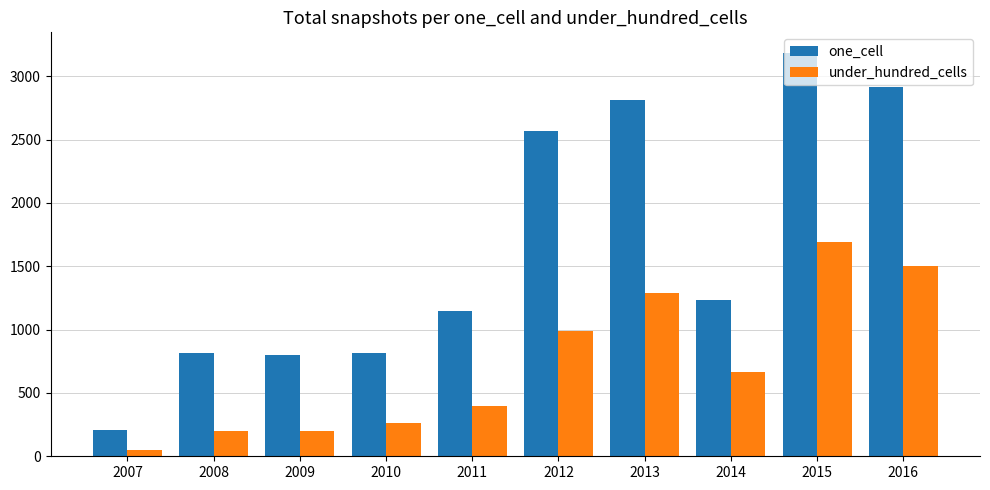

Is it true that under_hundred_cells equals 886 at 2016?

False